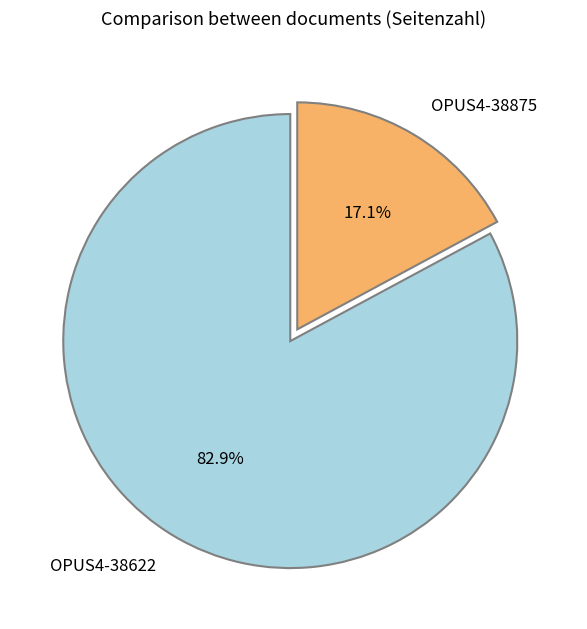

To the nearest percent, what portion does OPUS4-38622 represent?

83%